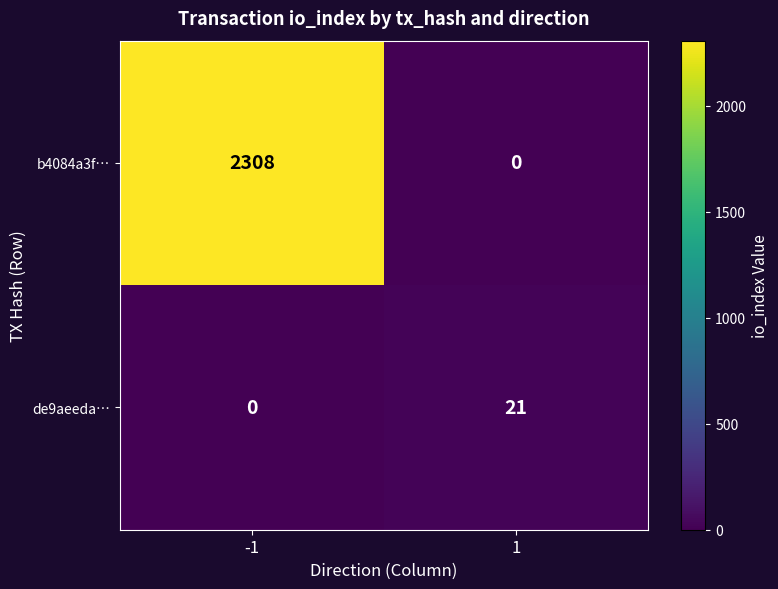

Reading left to right, list all the values displayed in this chart.

b4084a3f…: -1=2308	1=0
de9aeeda…: -1=0	1=21